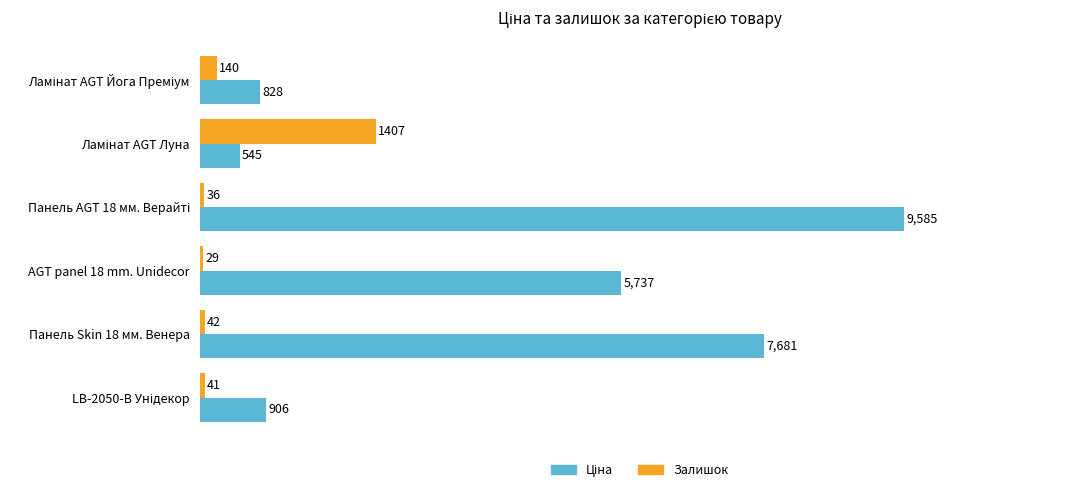

At how many categories does at least one series exceed 4909?

3